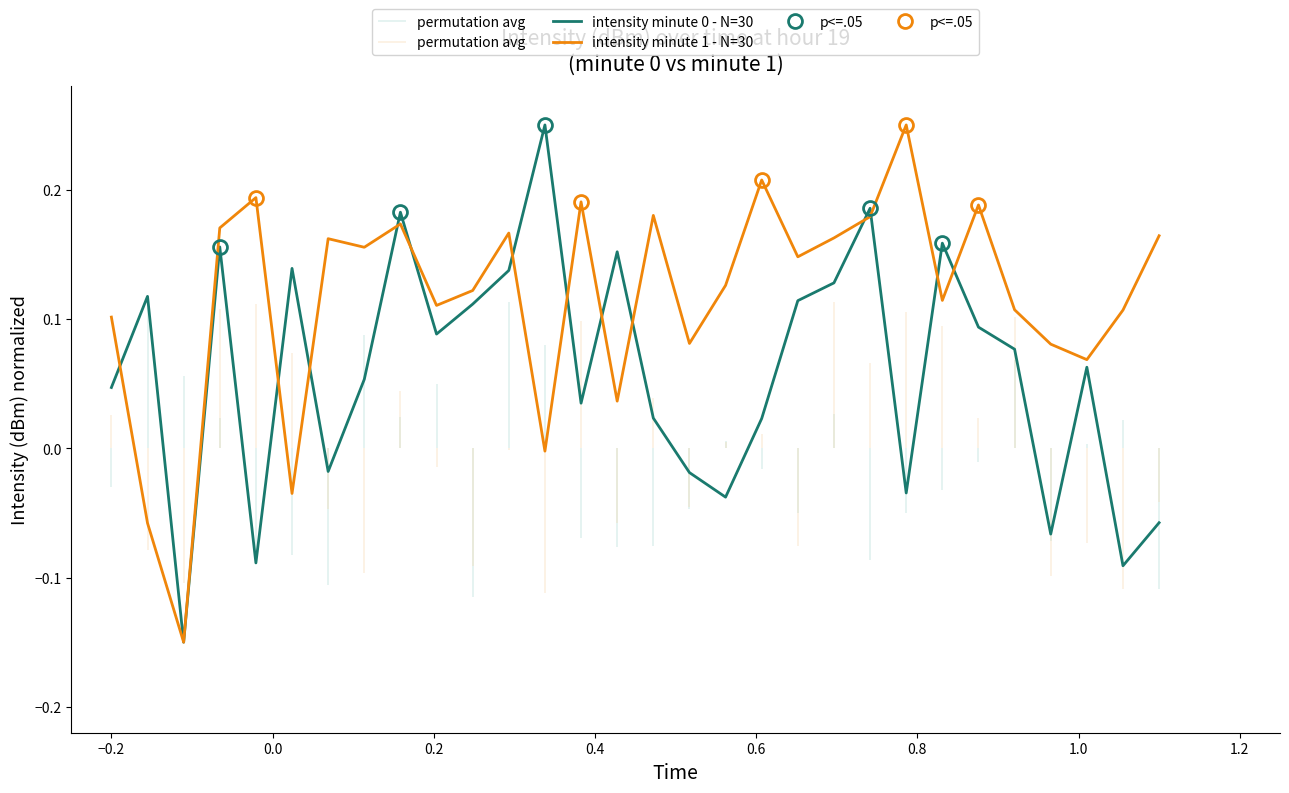

True or false: intensity(dBm) - minute 1 has a value of 0.1 at 23.

True